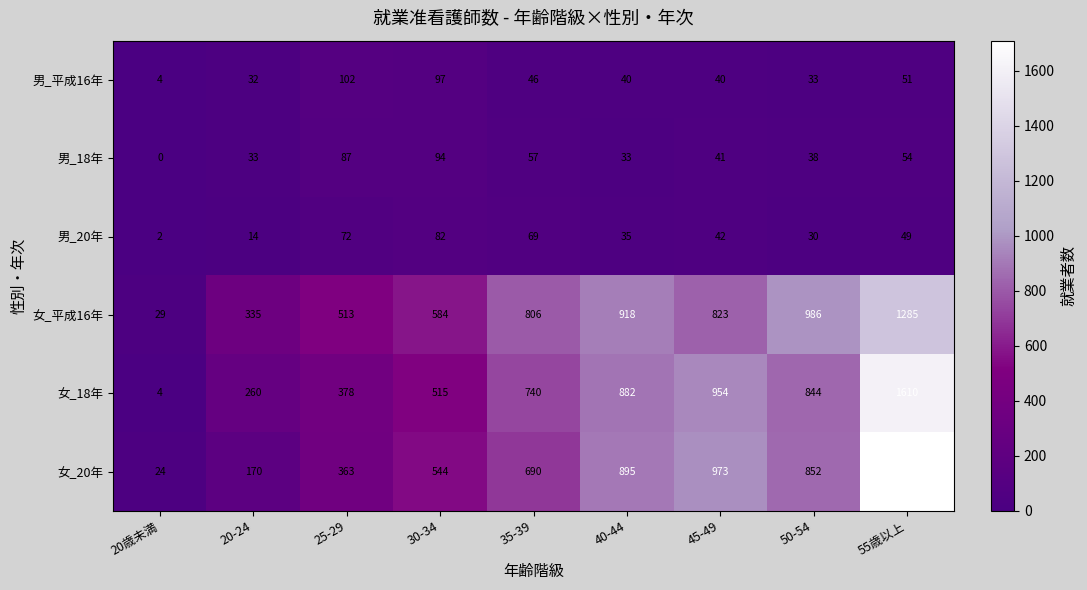

What is the difference between the 男_18年 values at 40-44 and 30-34?

61